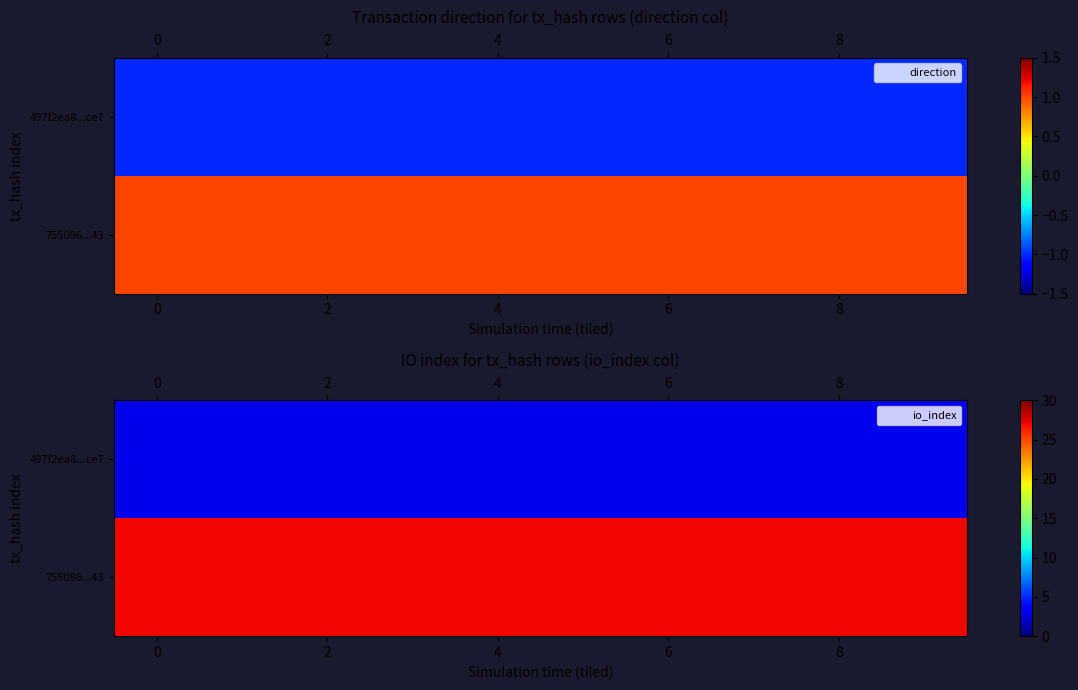

Rank the series by their average value, from highest to lowest.

755096...43, 497f2ea8...ce7